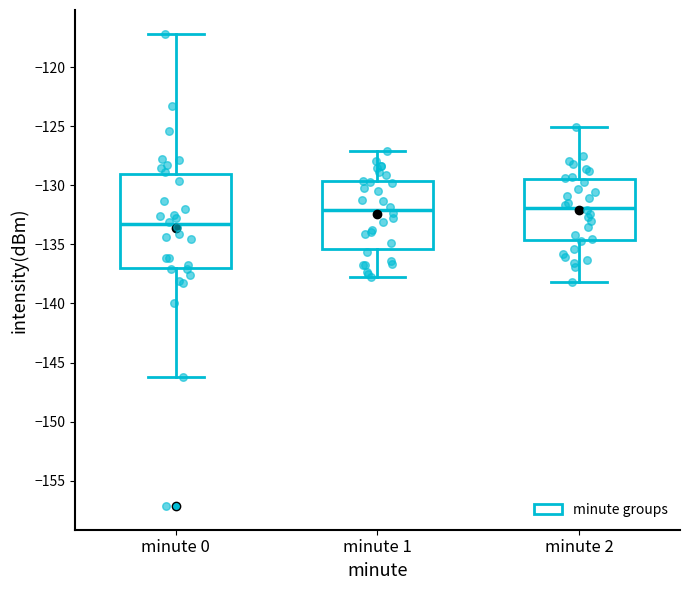

Where does the median line of the box for minute 1 sit on the y-axis? The values are not printed on the chart, so give them approximately, as read against the axis.

-132.0